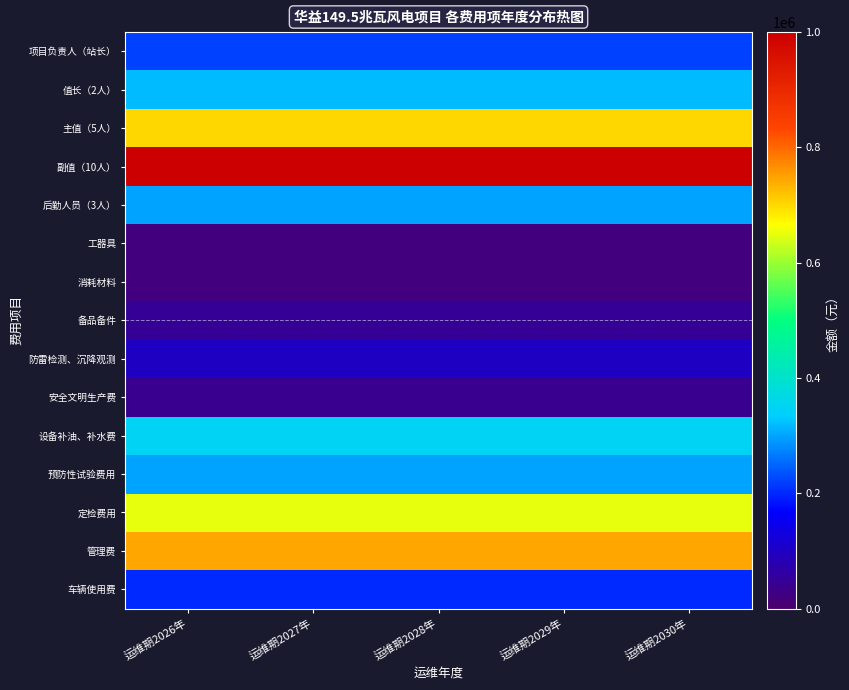

What is the smallest value displayed?

20000